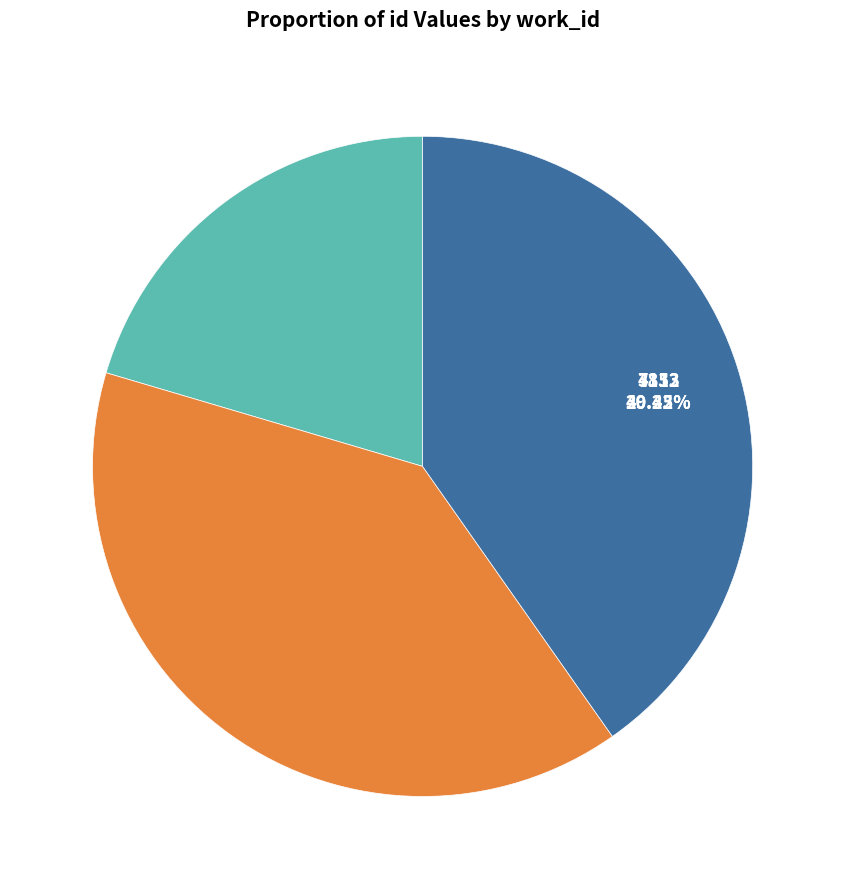

How many slices are in this pie chart?

3